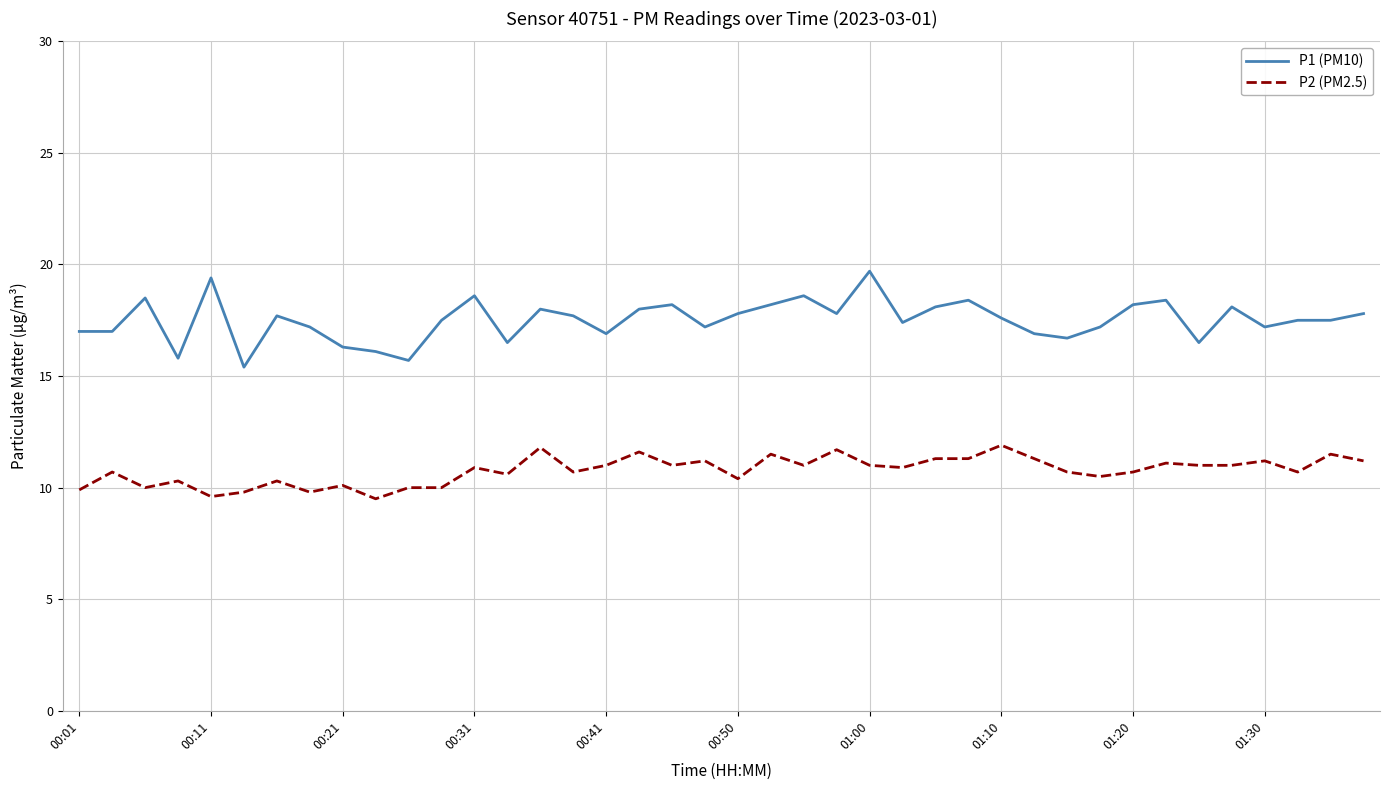

What is the minimum value for P1 (PM10)?

15.4